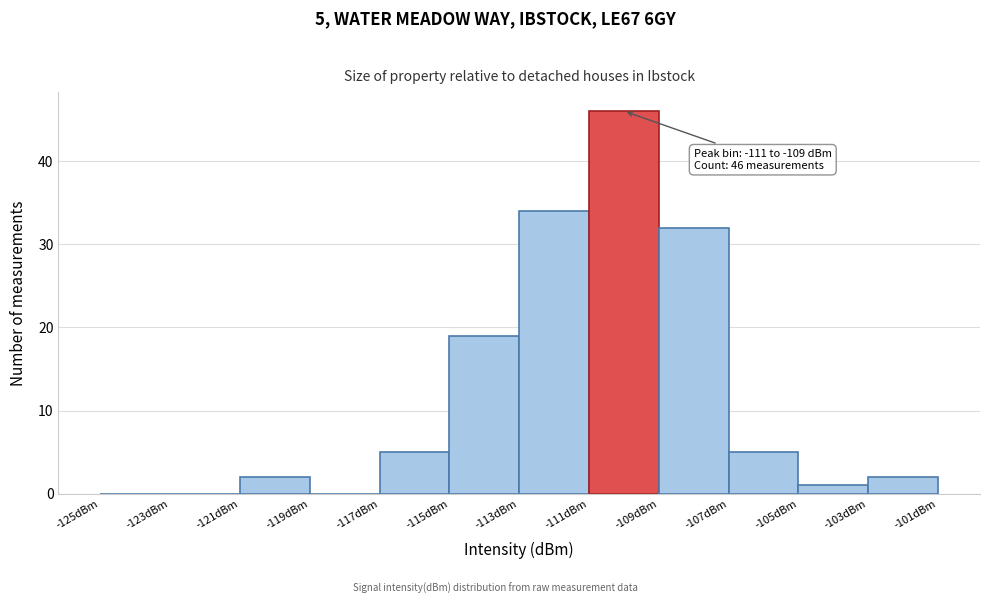

Over which range of the x-axis is the bar tallest?

-111 to -109